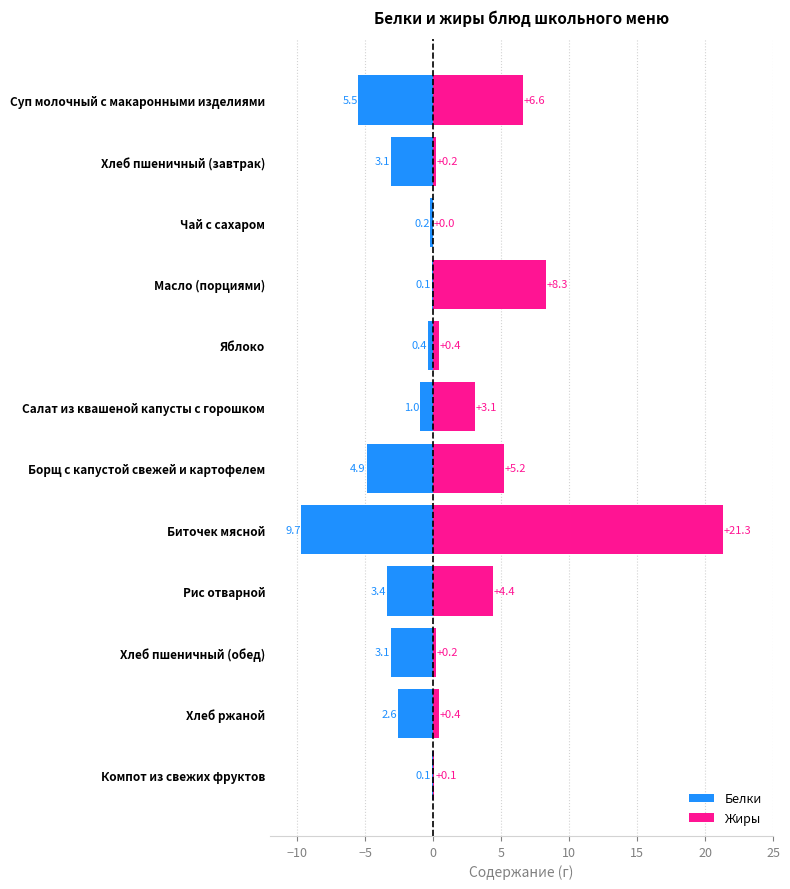

What is the difference between the maximum and minimum values in the Белки series?

9.6